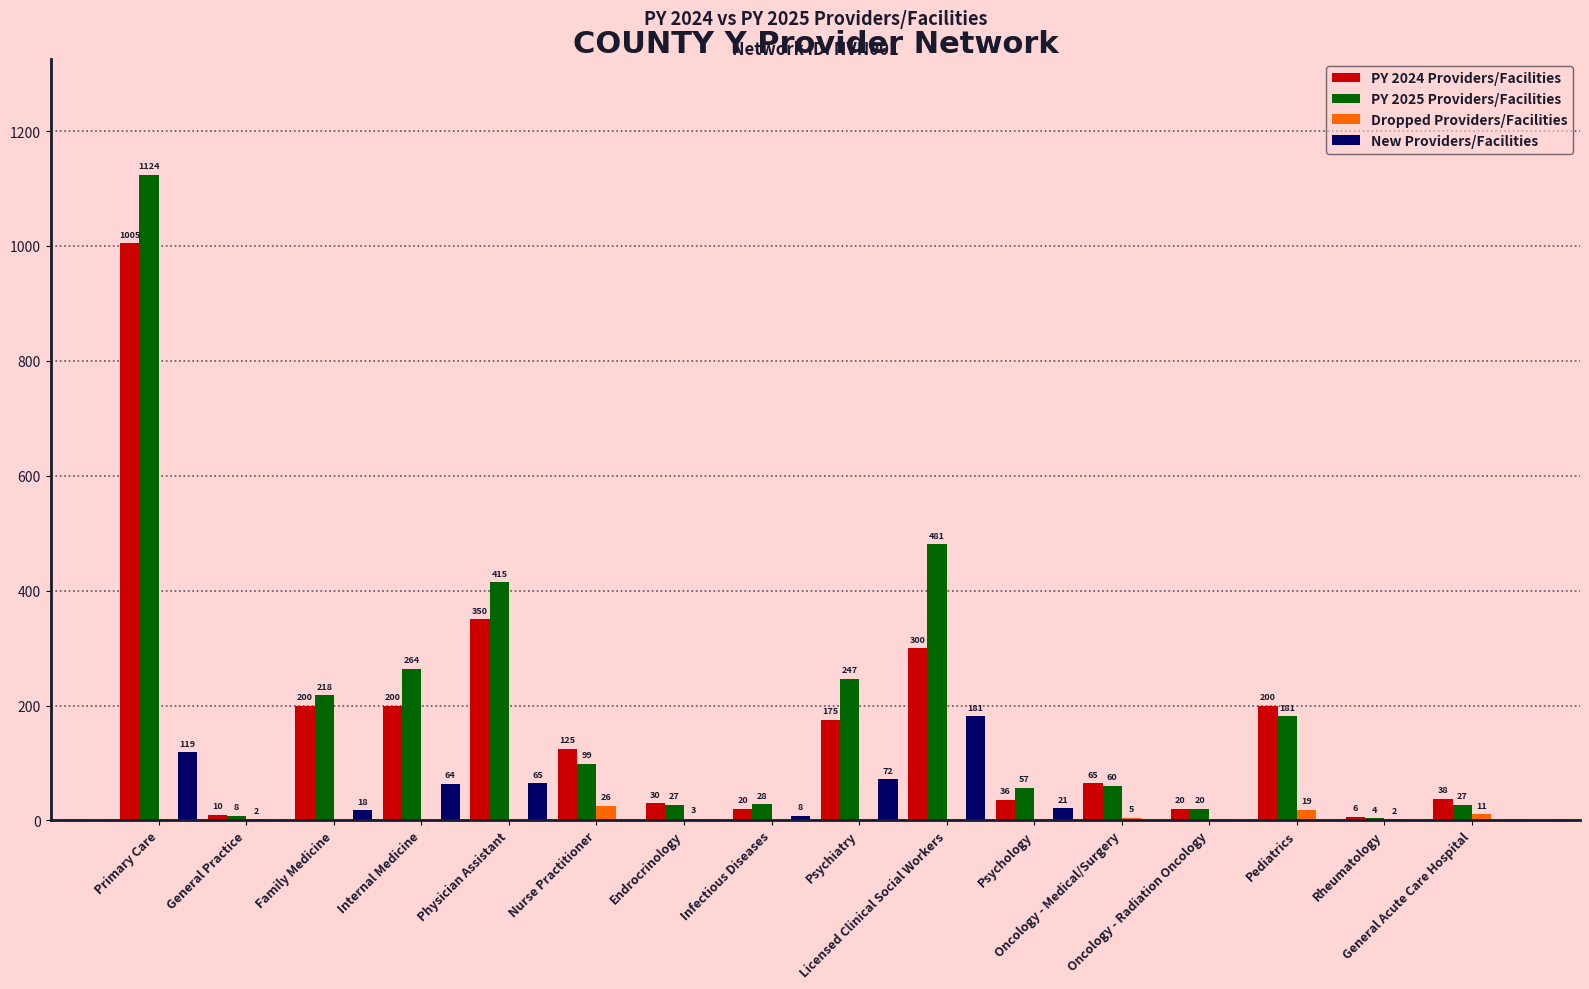

Which series has the largest total across all categories?

PY 2025 Providers/Facilities